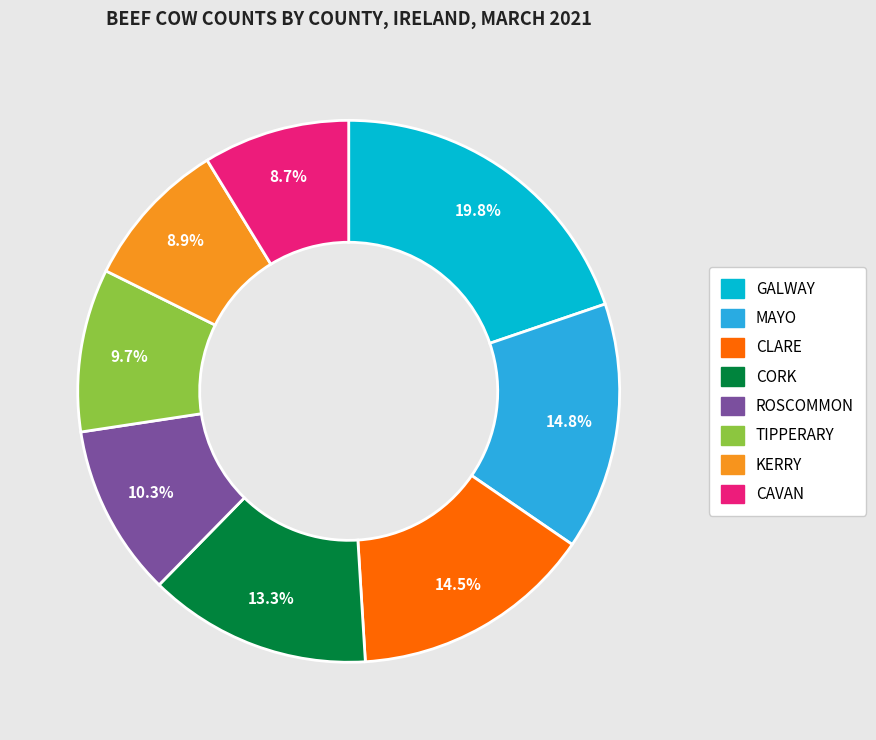

Is there a majority slice in this chart?

No